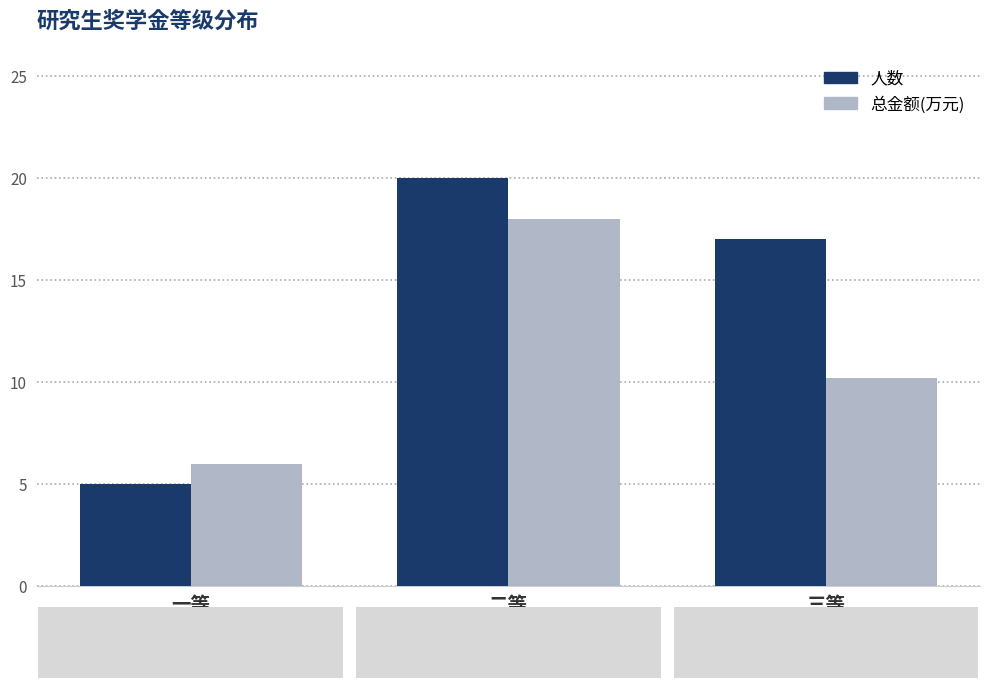

Reading left to right, extract all data points from this chart.

人数: 5.0	20.0	17.0
总金额(万元): 6.0	18.0	10.2